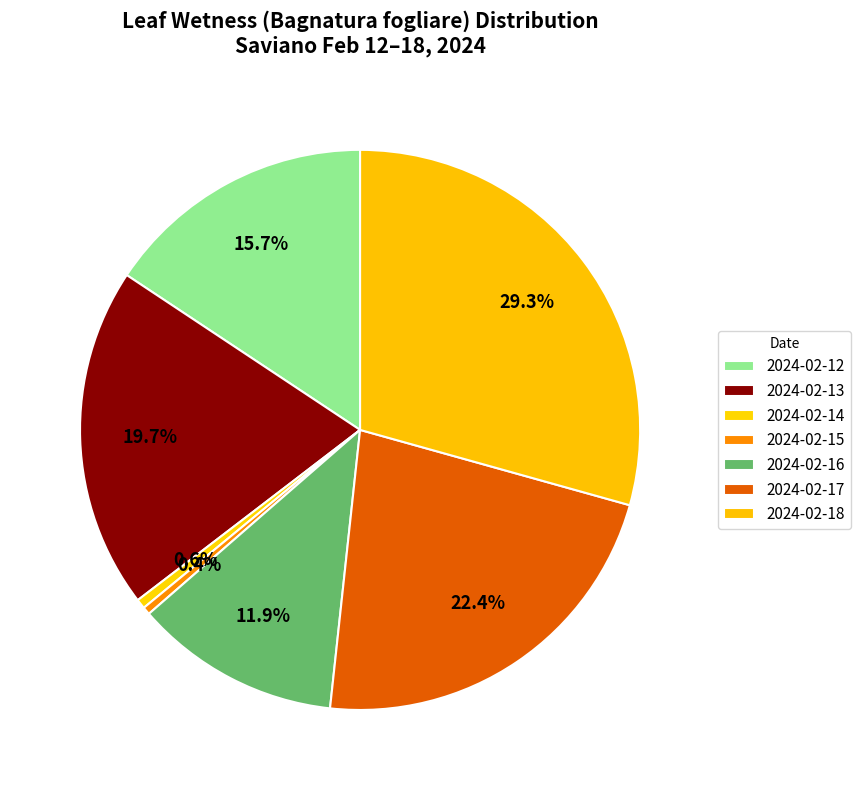

Which category has the biggest portion of the pie?

2024-02-18